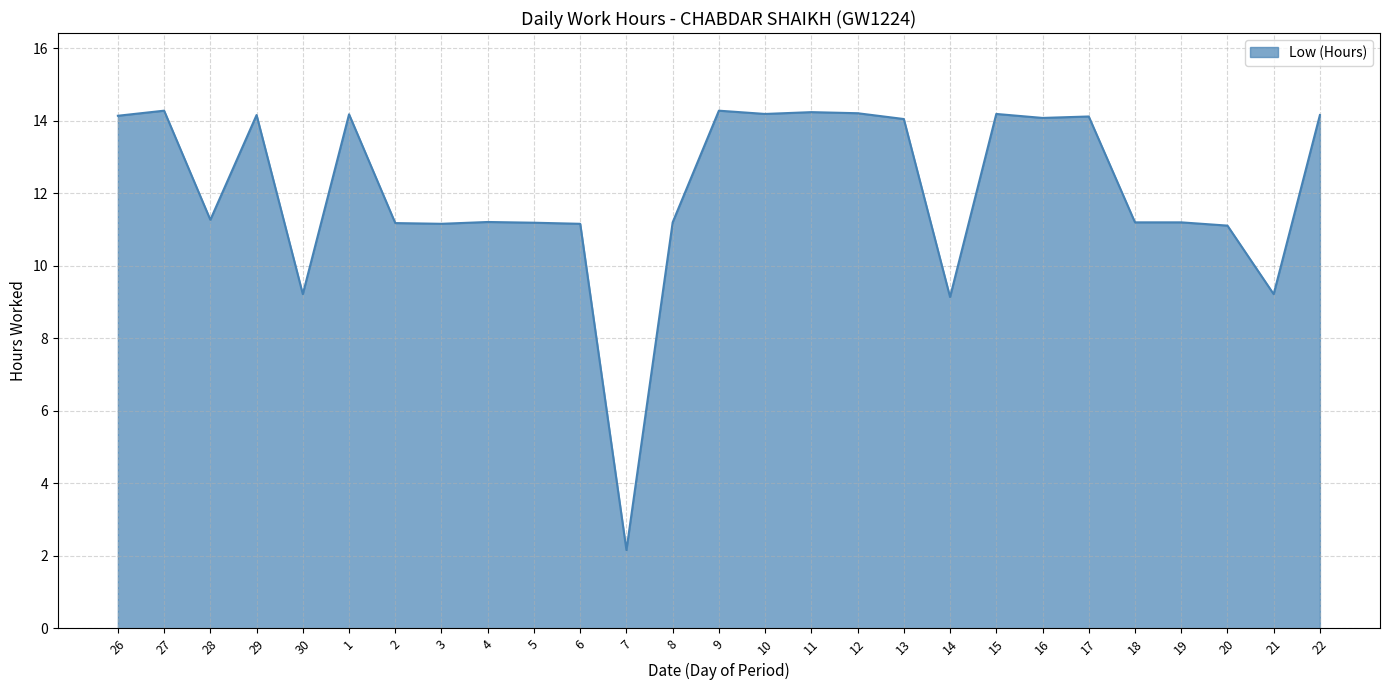

What is the approximate value at 2?

11.2